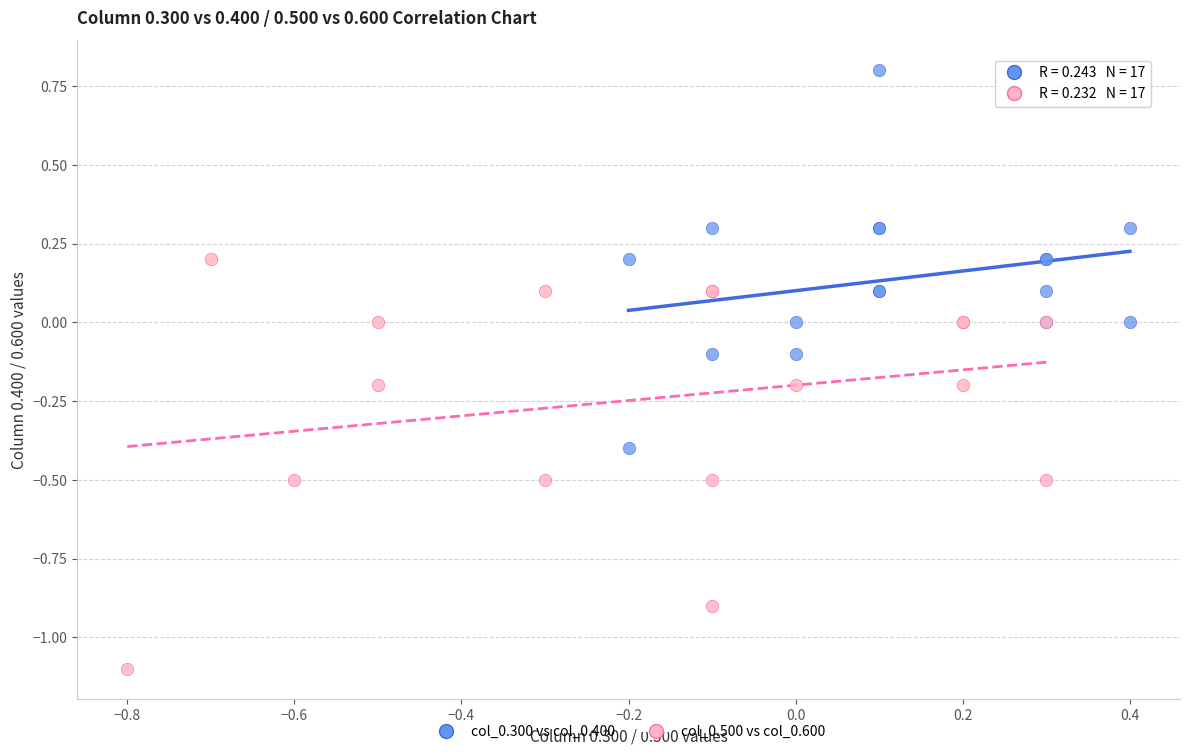

Which series reaches the maximum Y coordinate?

col_0.300 vs col_0.400